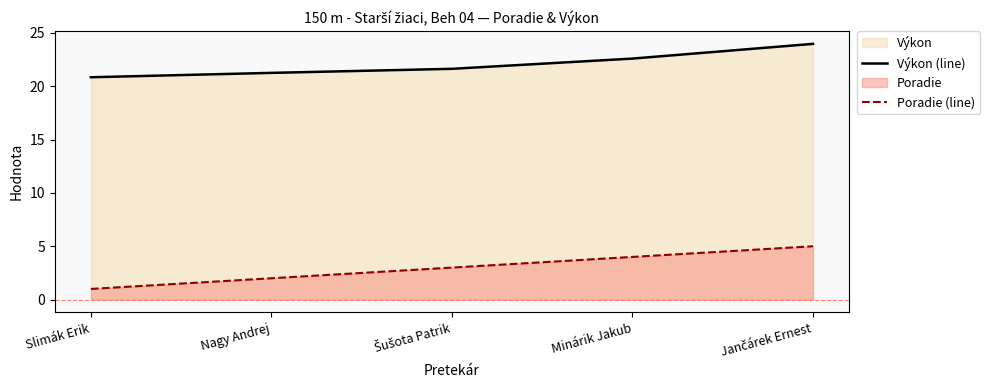

True or false: Výkon (line) and Poradie (line) intersect in this chart.

False